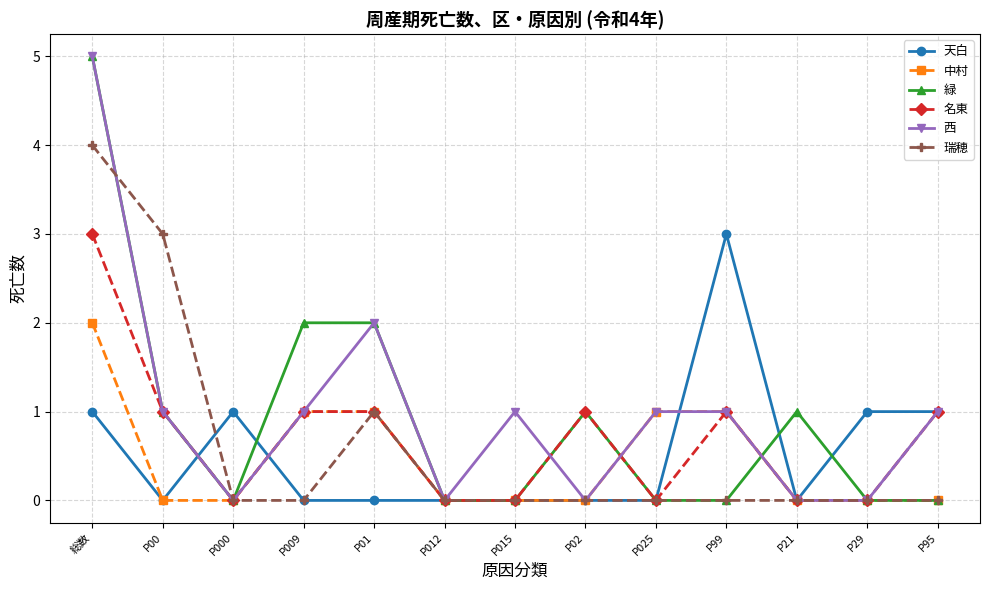

What position from the right is P29?

2